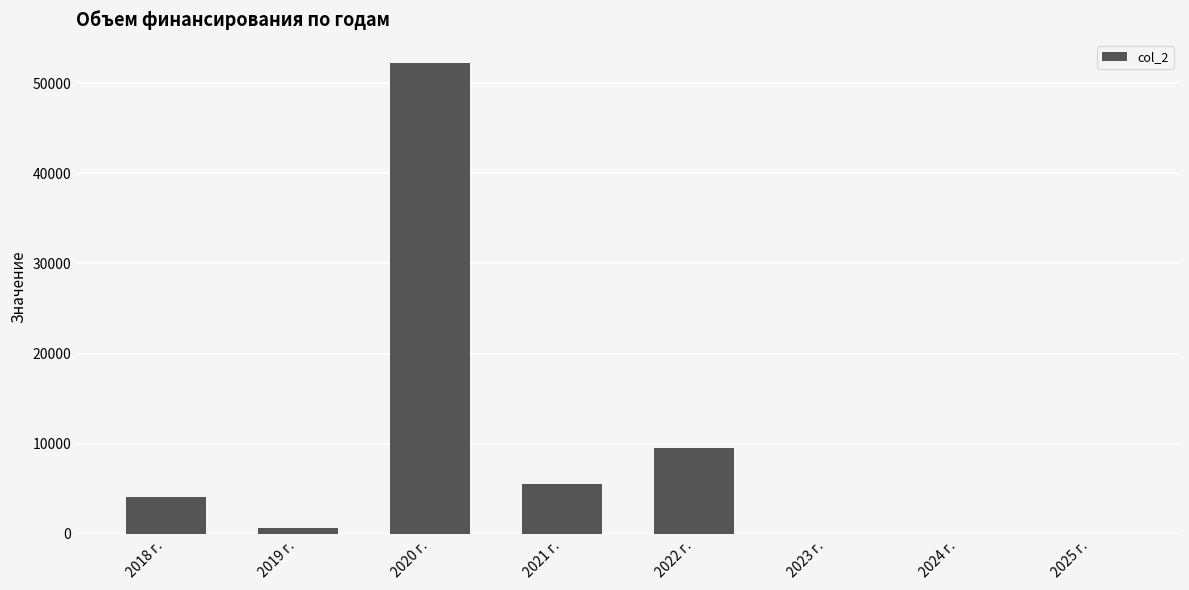

Count the number of values greater than 4064.

4